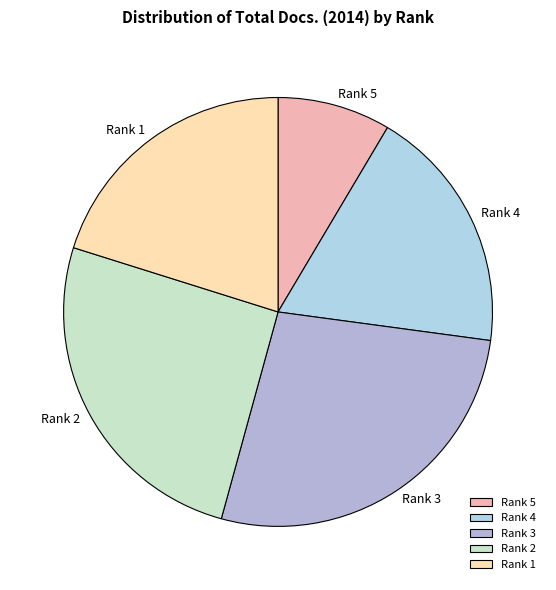

What is the ratio of the value at Rank 3 to the value at Rank 1?

1.3